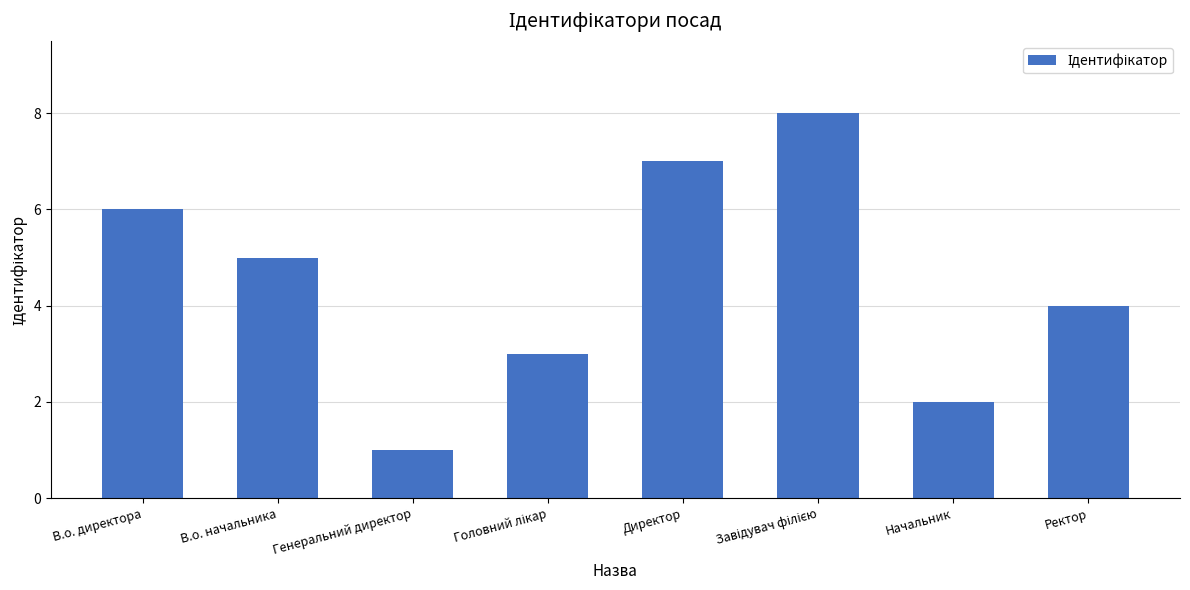

What is the difference between the second highest and second lowest values?

5